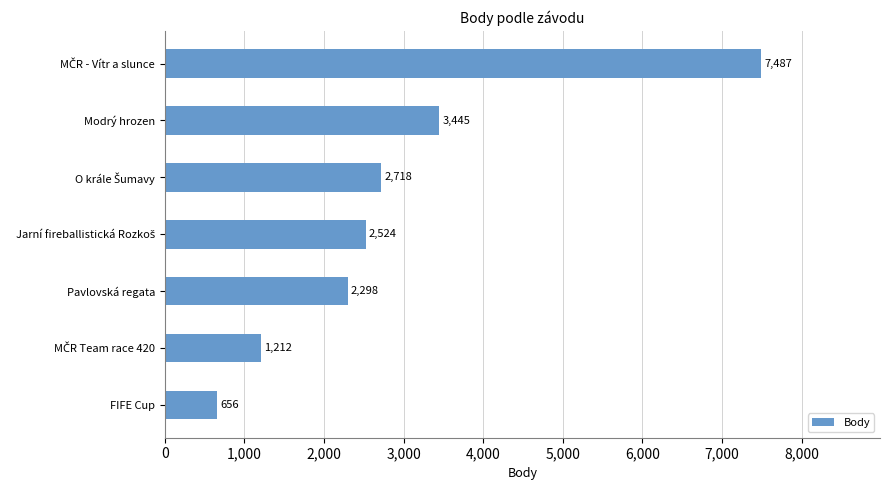

Where is the data nearest to the value 4071?

Modrý hrozen